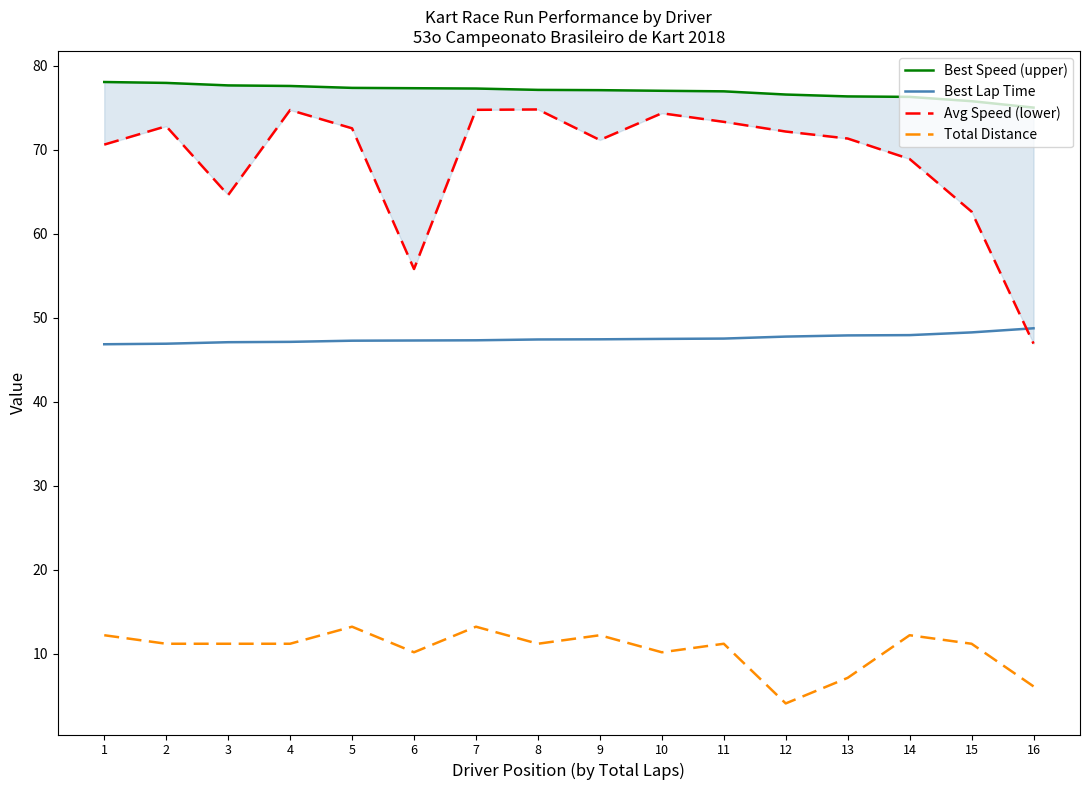

Reading right to left, what are all the values shown in this chart?

Best Speed (upper): 16=75.0	15=75.8	14=76.3	13=76.3	12=76.6	11=76.9	10=77.0	9=77.1	8=77.1	7=77.3	6=77.3	5=77.3	4=77.6	3=77.6	2=77.9	1=78.0
Best Lap Time: 16=48.7	15=48.2	14=47.9	13=47.9	12=47.7	11=47.5	10=47.5	9=47.4	8=47.4	7=47.3	6=47.3	5=47.2	4=47.1	3=47.1	2=46.9	1=46.8
Avg Speed (lower): 16=46.9	15=62.6	14=68.9	13=71.3	12=72.1	11=73.3	10=74.3	9=71.1	8=74.8	7=74.7	6=55.8	5=72.5	4=74.7	3=64.6	2=72.8	1=70.6
Total Distance: 16=6.1	15=11.2	14=12.2	13=7.1	12=4.1	11=11.2	10=10.2	9=12.2	8=11.2	7=13.2	6=10.2	5=13.2	4=11.2	3=11.2	2=11.2	1=12.2